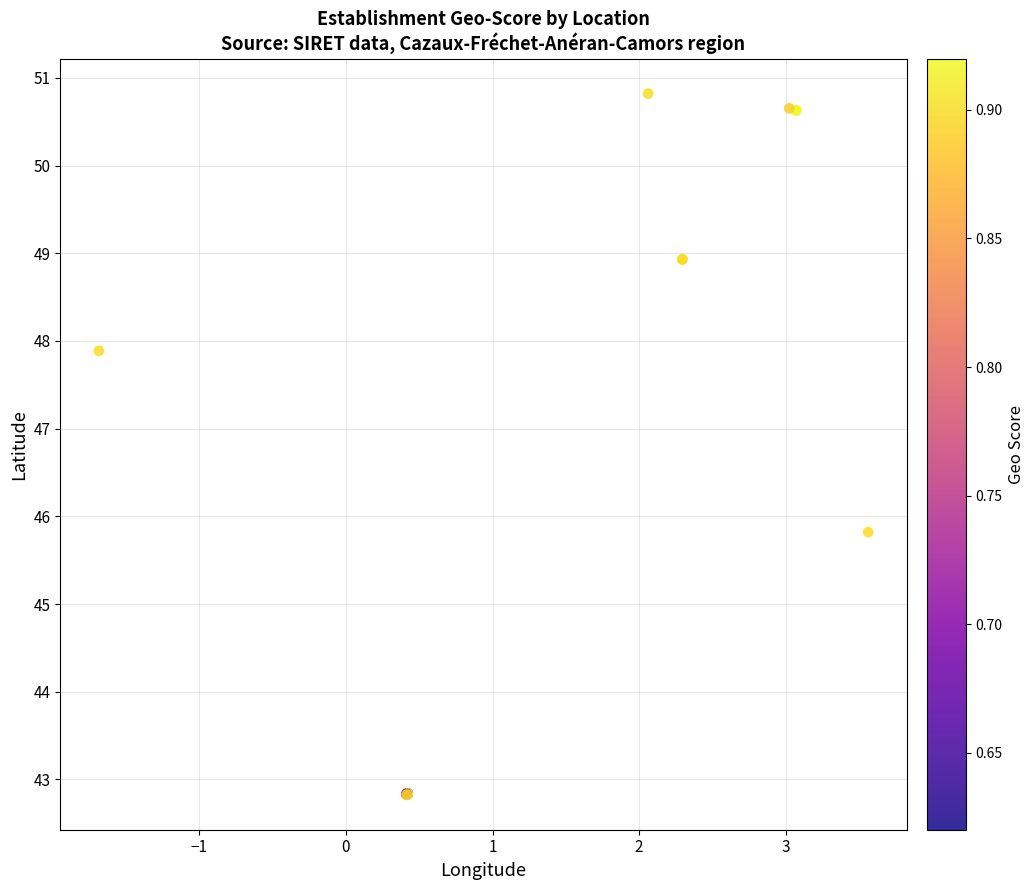

What Y value in the scatter plot is closest to 46?

45.8